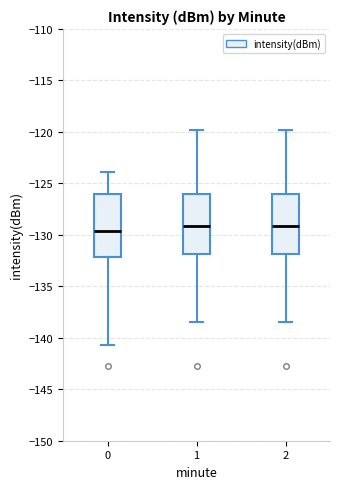

Reading left to right, read every box against the y-axis: the position of its median line, the range the box covers, and the ends of its whiskers. The values are not printed on the chart, so give them approximately, as read against the axis.

0: median -129.5, box -132.0 to -126.0, whiskers -140.5 to -124.0
1: median -129.0, box -132.0 to -126.0, whiskers -138.5 to -120.0
2: median -129.0, box -132.0 to -126.0, whiskers -138.5 to -120.0